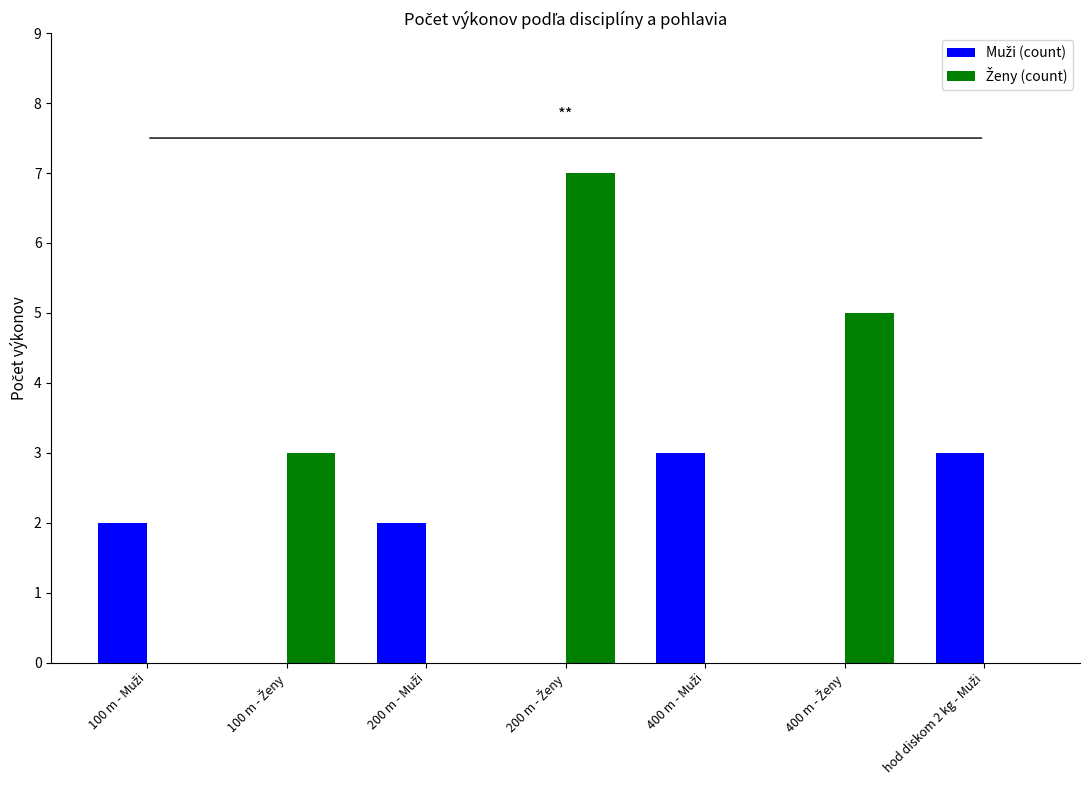

How many categories are shown in the chart?

7